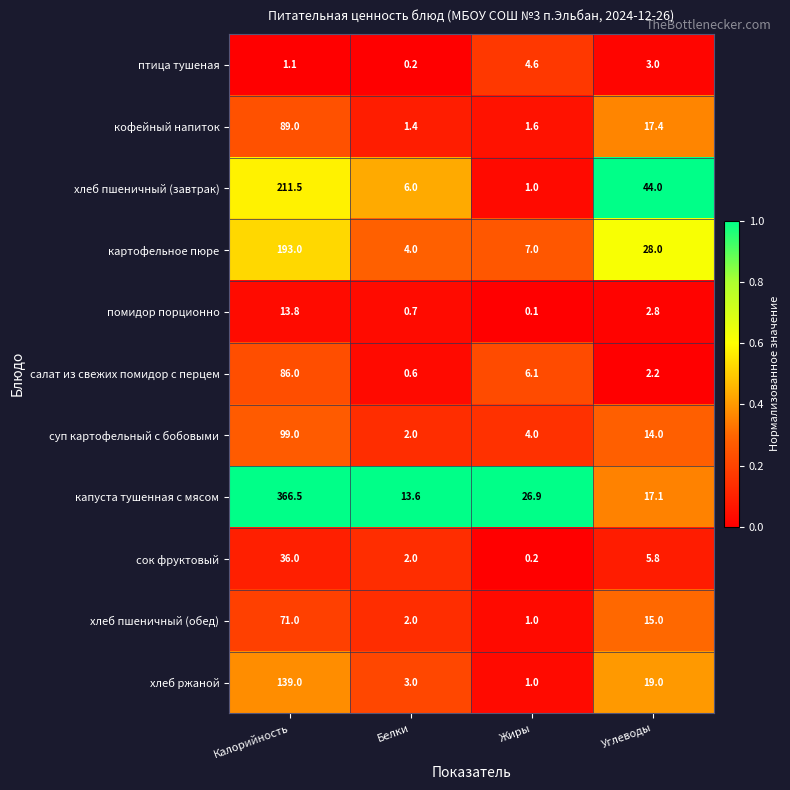

Which series has the largest total across all categories?

капуста тушенная с мясом